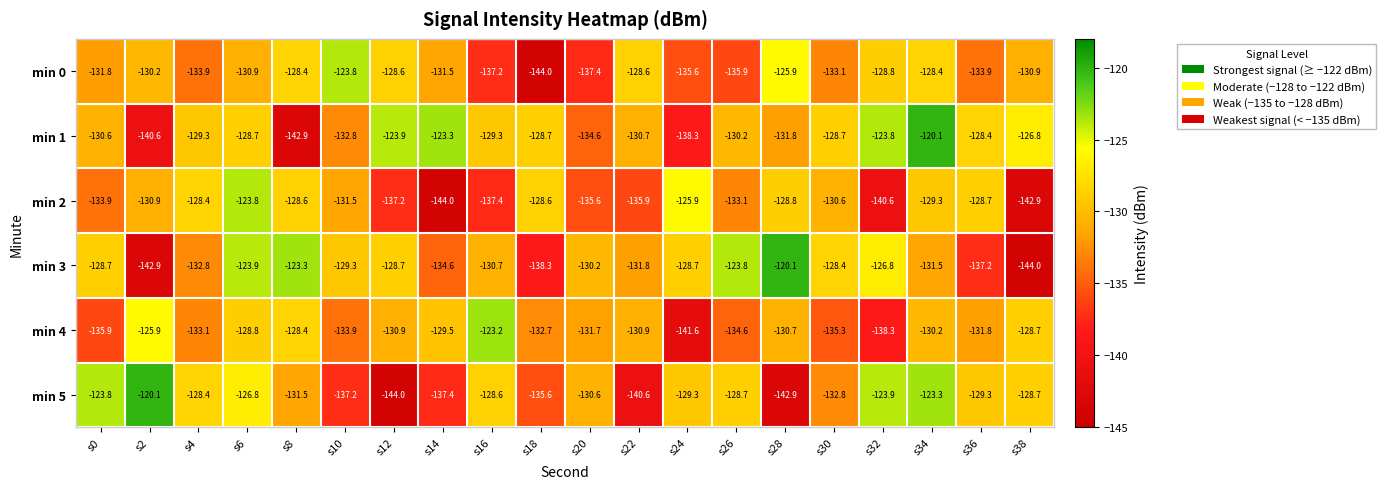

What is the maximum value shown in the chart?

-120.1